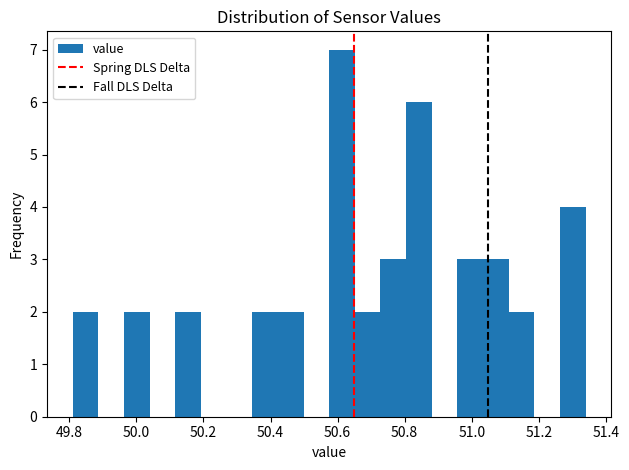

Around what value on the x-axis is the tallest bar? Give the approximate position of its centre, as read against the axis.

50.62